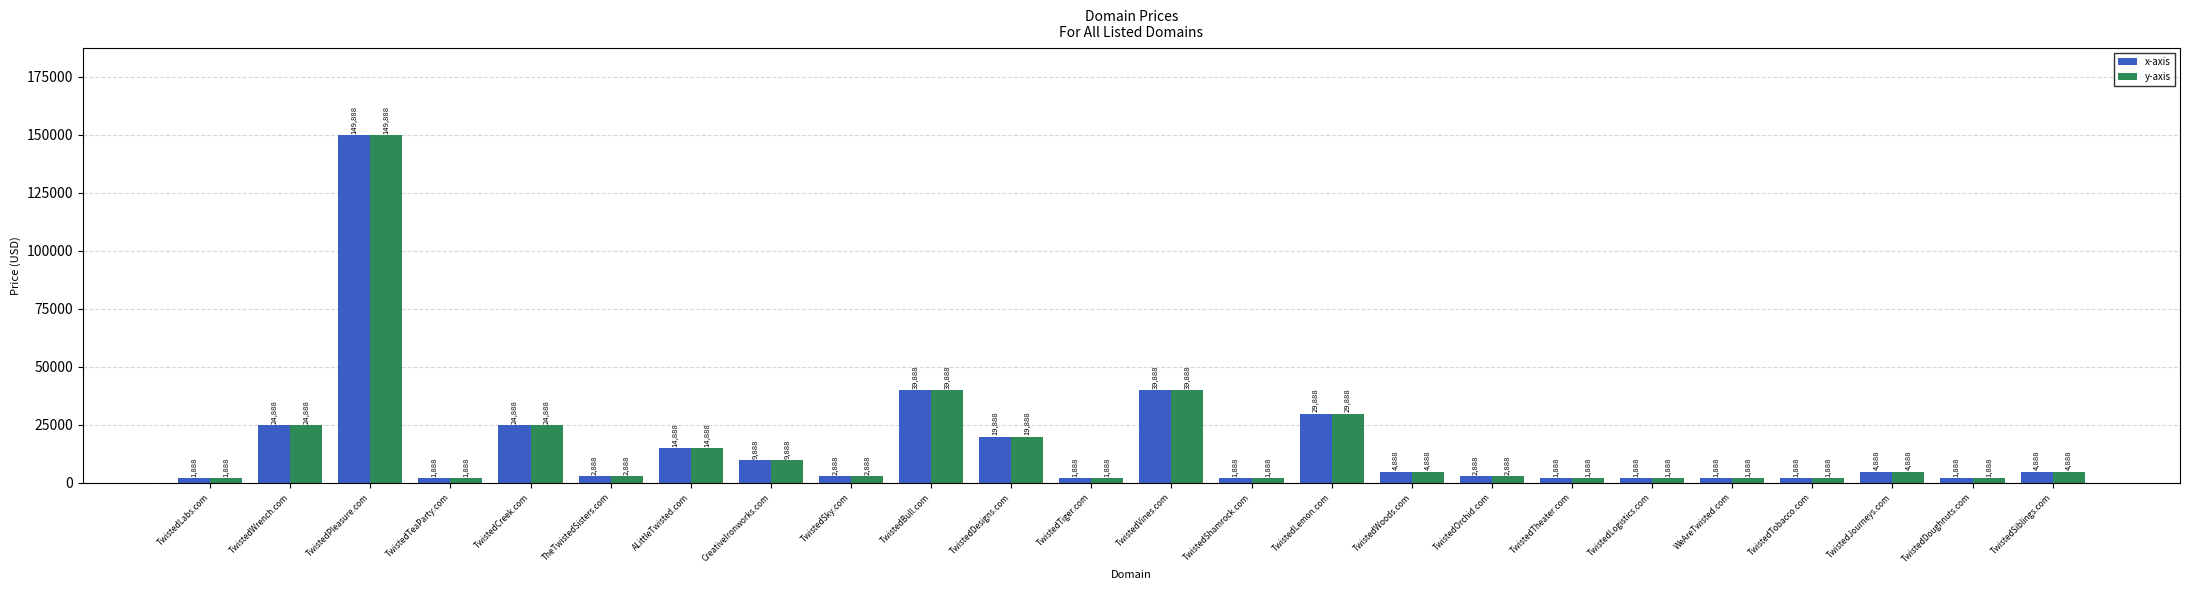

What is the label of the 9th bar from the right?

TwistedWoods.com